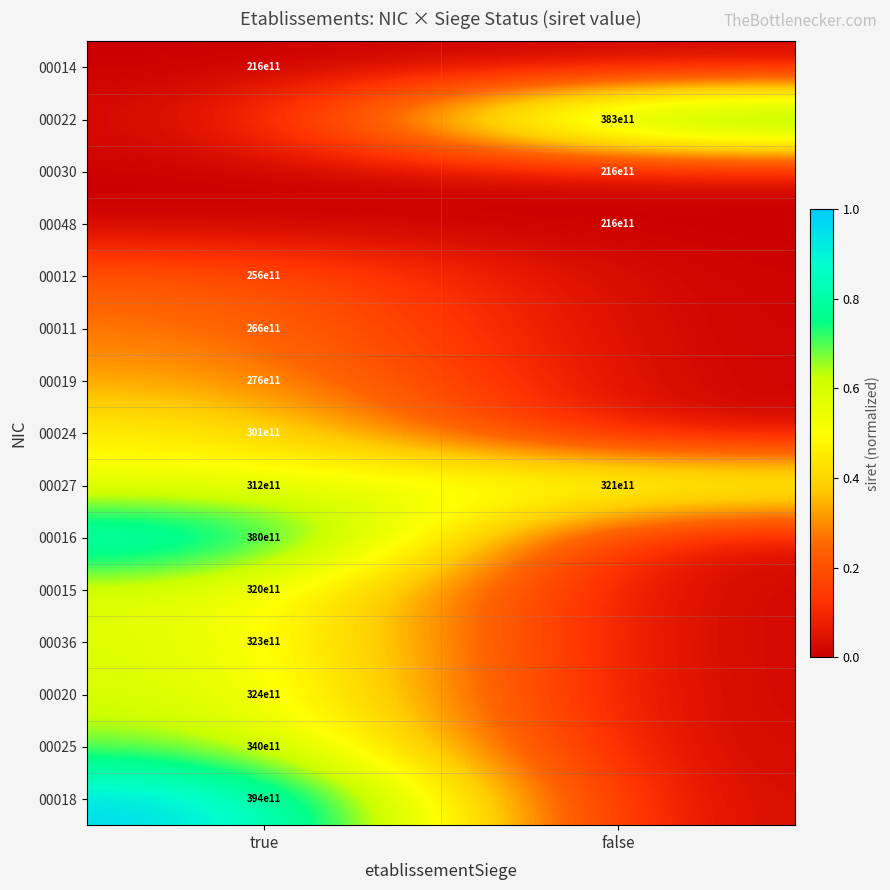

What is the spread (max minus min) of values at true?

1.0